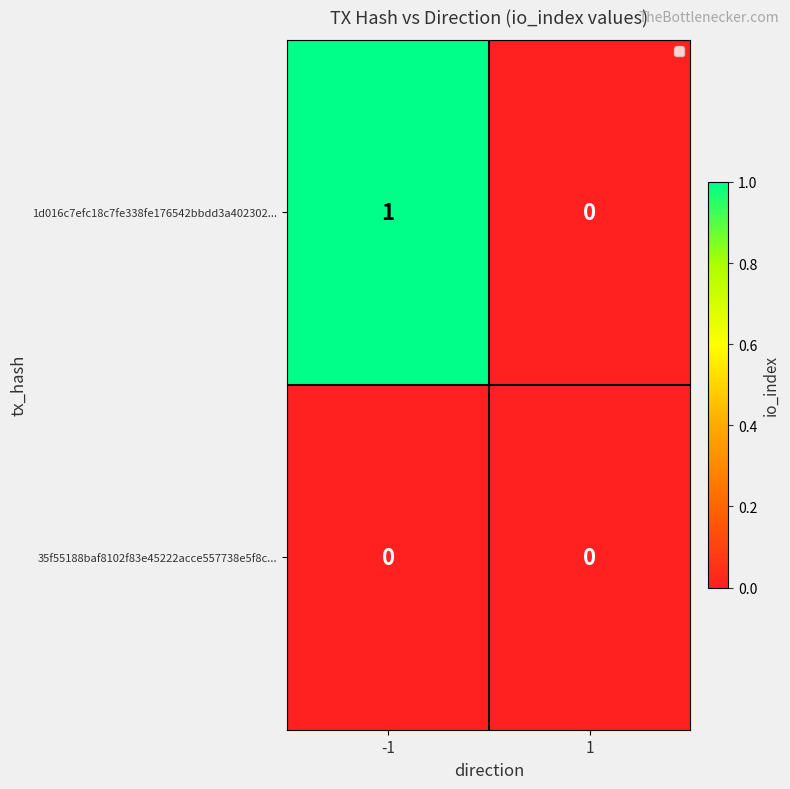

Which category has the highest value across all series?

-1